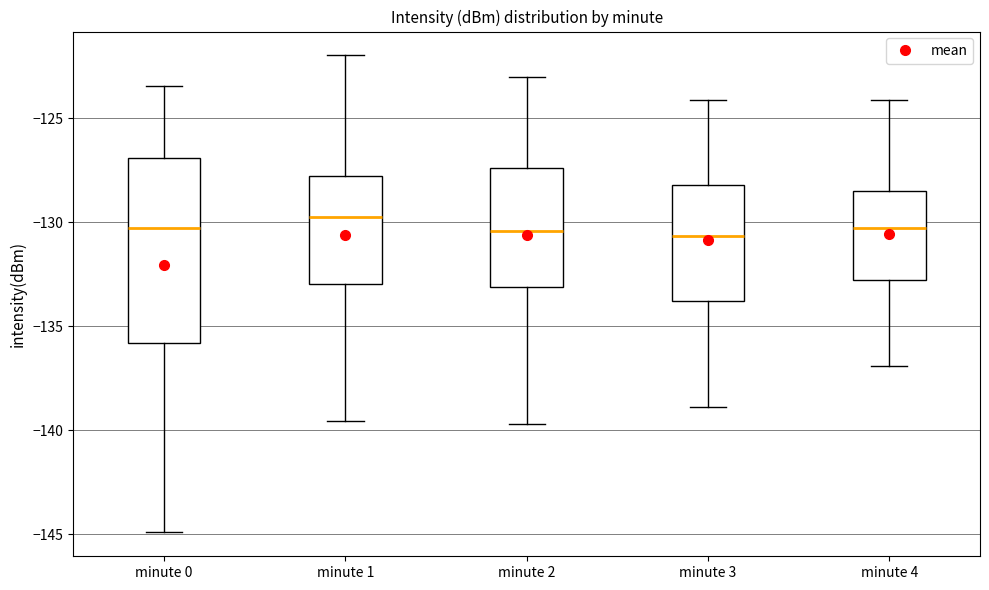

Comparing the boxes themselves (not the whiskers), which one is the tallest?

minute 0